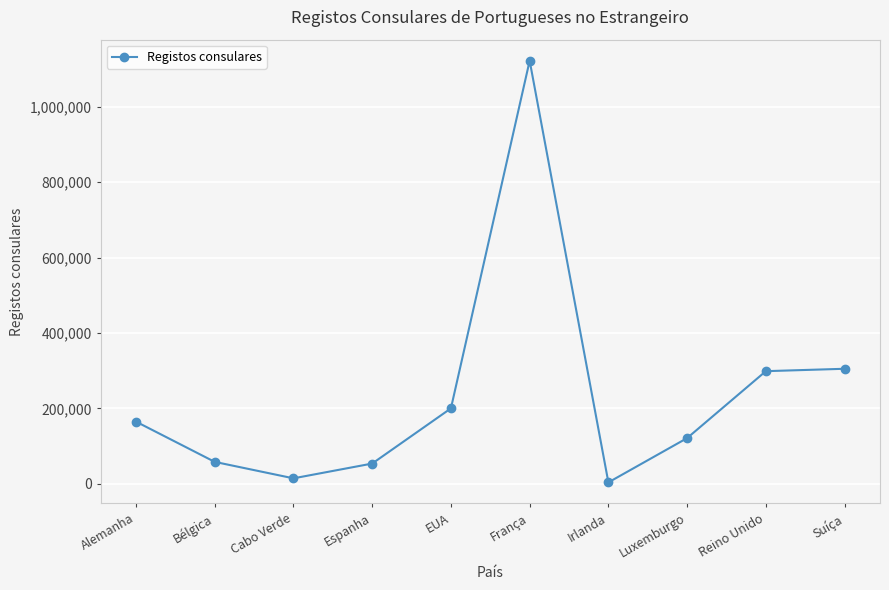

What is the change in value from França to Reino Unido?

-823804